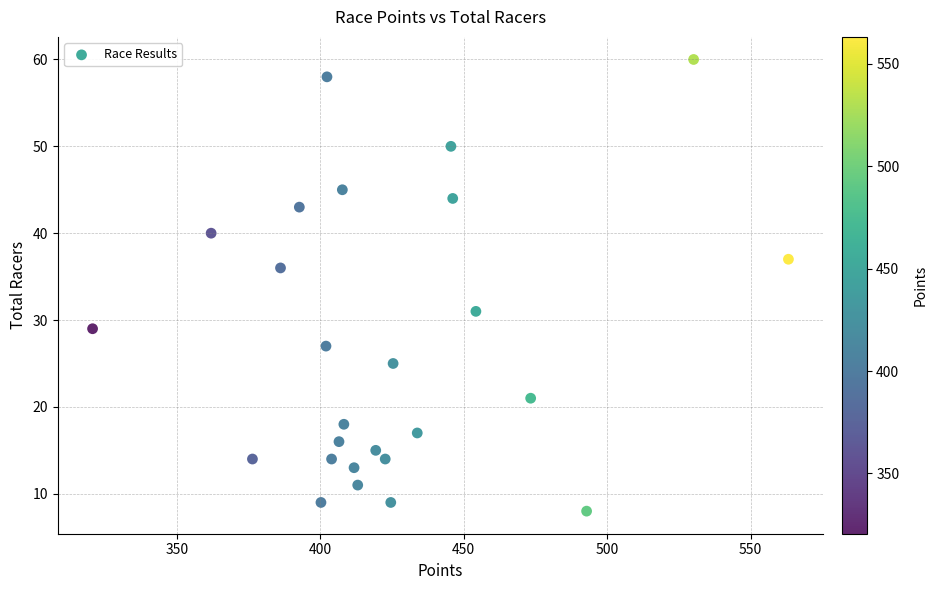

What Y value in the scatter plot is closest to 34?

36